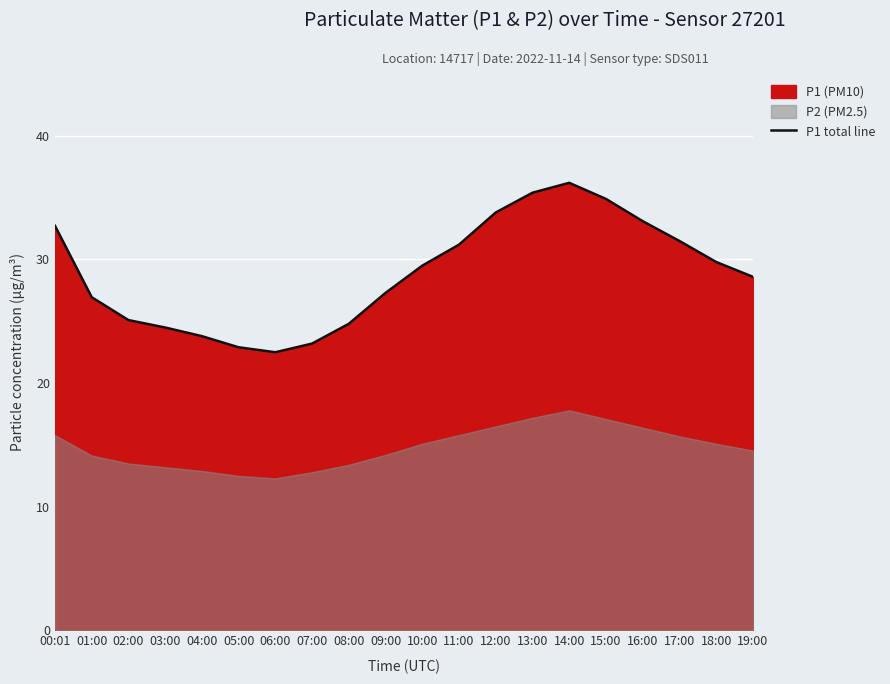

What is the sum of all values?

577.8